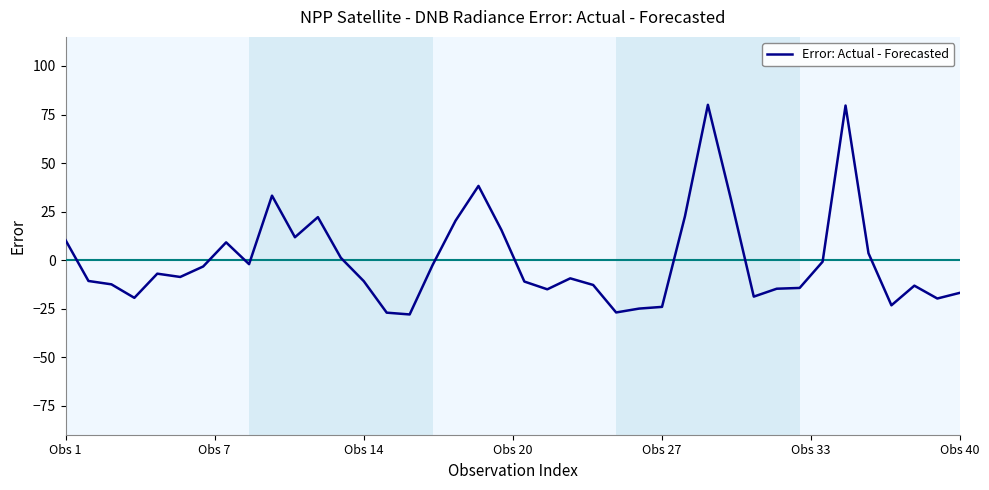

What is the maximum value shown in the chart?

80.0